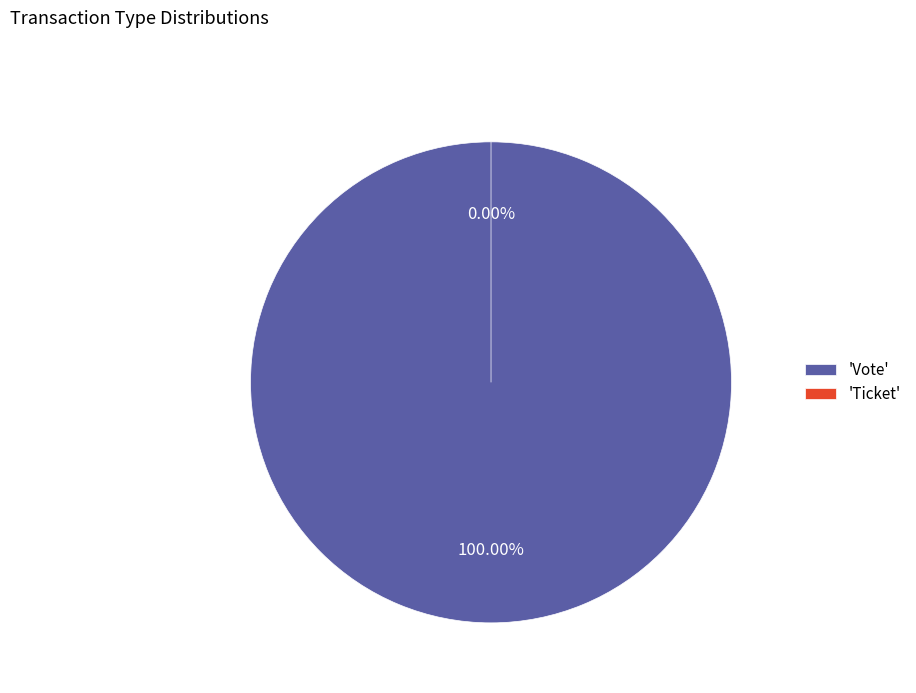

To the nearest percent, what portion does Vote represent?

100%